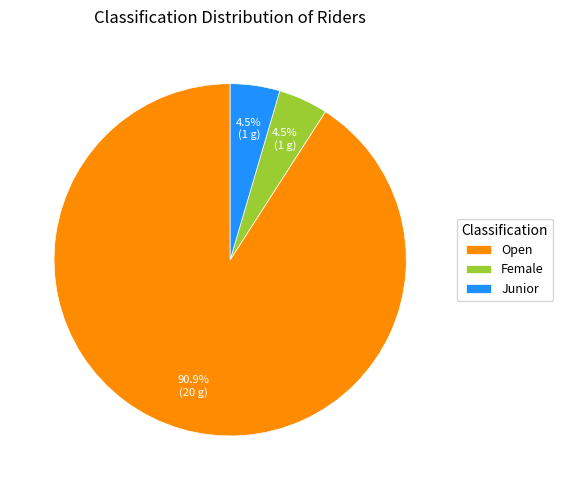

To the nearest percent, what percentage of the pie is Open?

91%